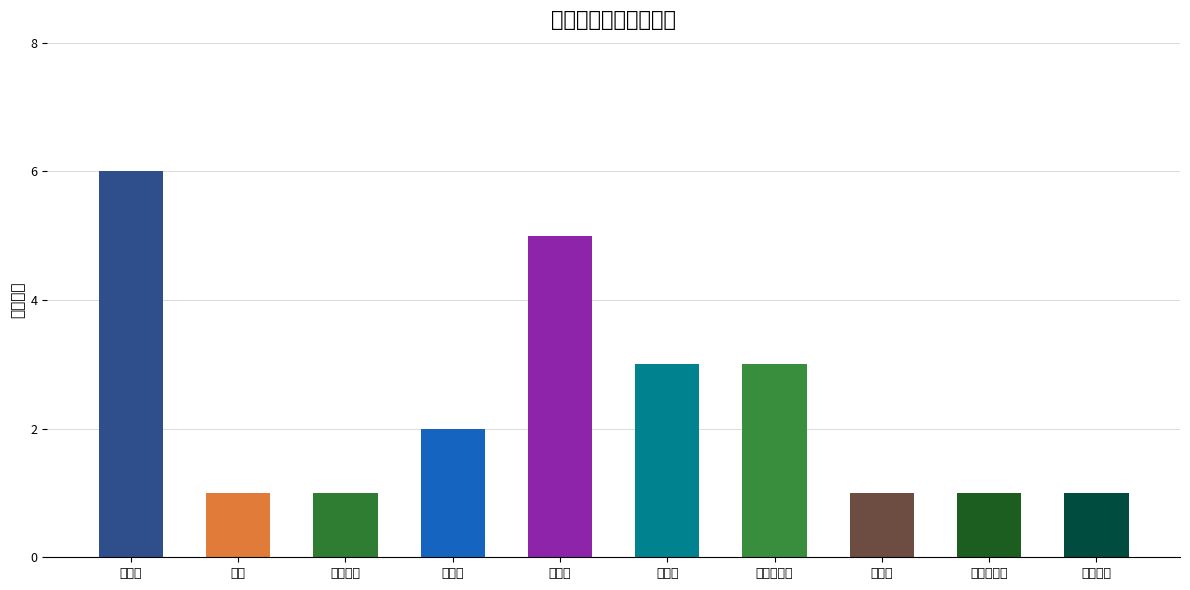

What is the change in value from 人事管理 to 行政类?

+1